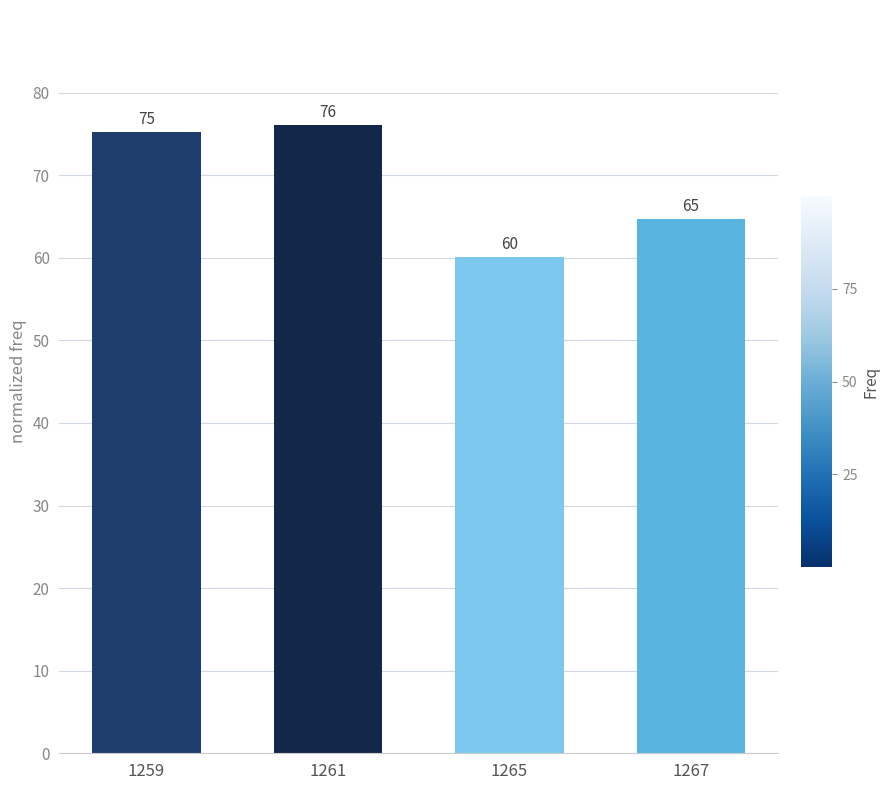

Rank the categories by value from highest to lowest.

1261, 1259, 1267, 1265